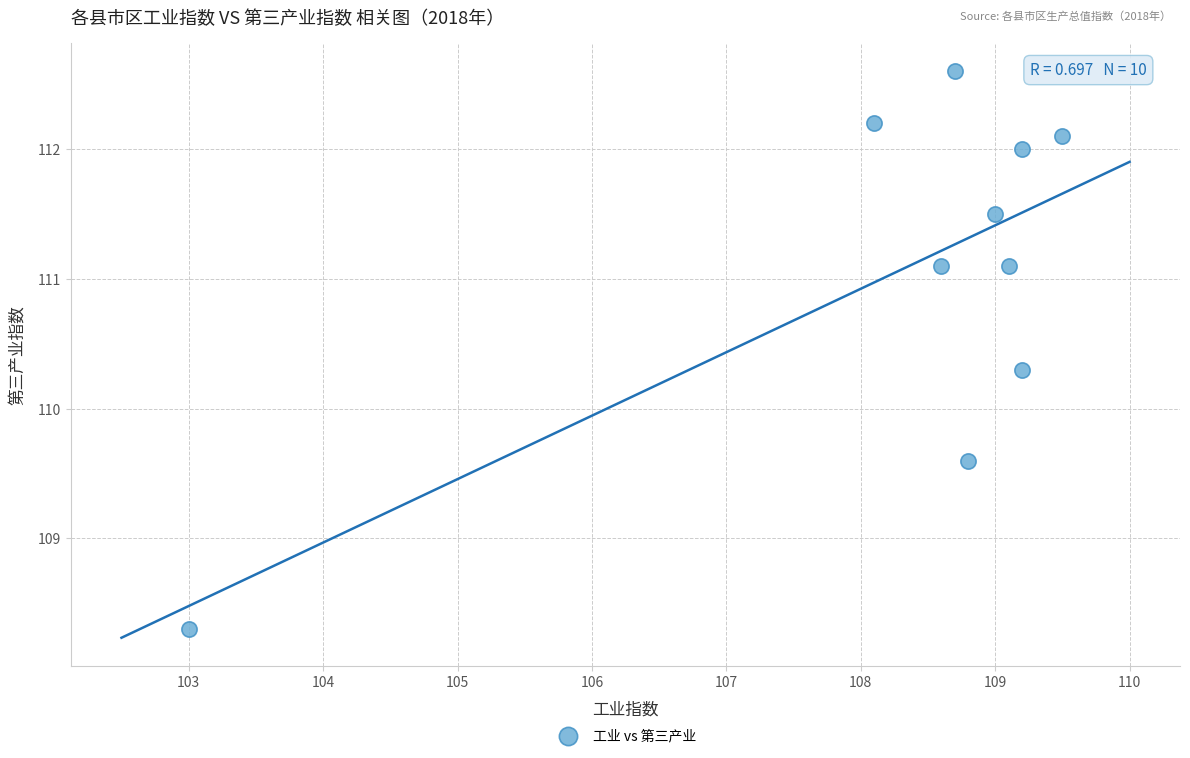

What is the average Y value?

111.1